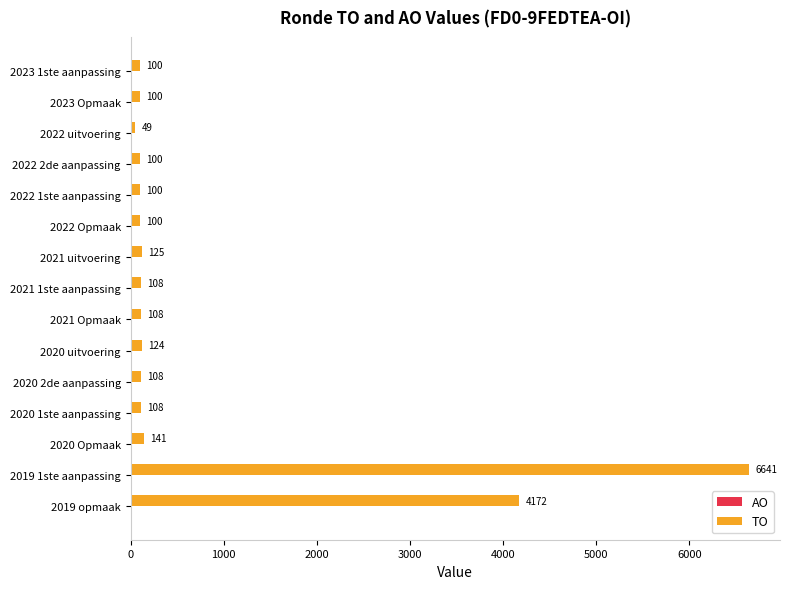

What position from the top is 2022 uitvoering?

3